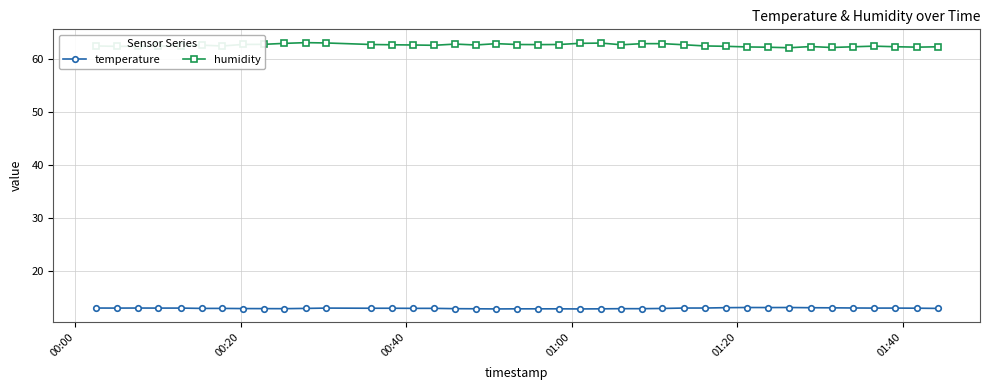

How many categories are shown in the chart?

40